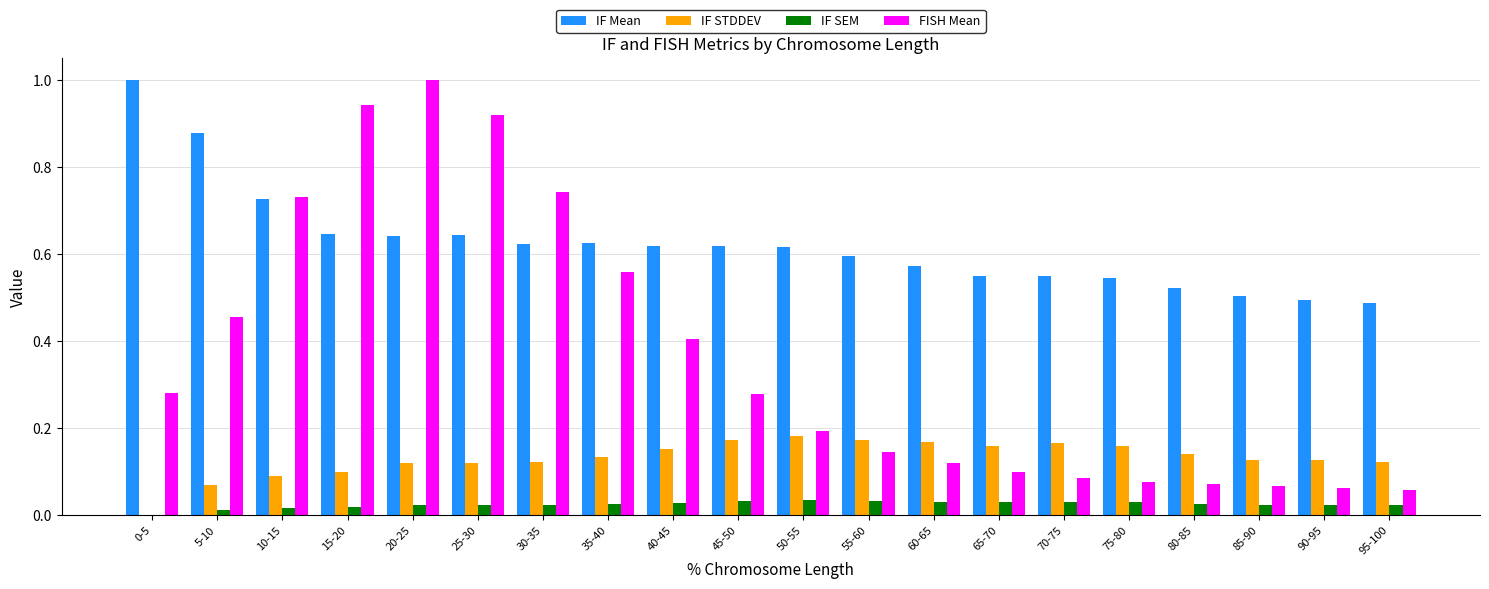

Which series has the largest total across all categories?

IF Mean